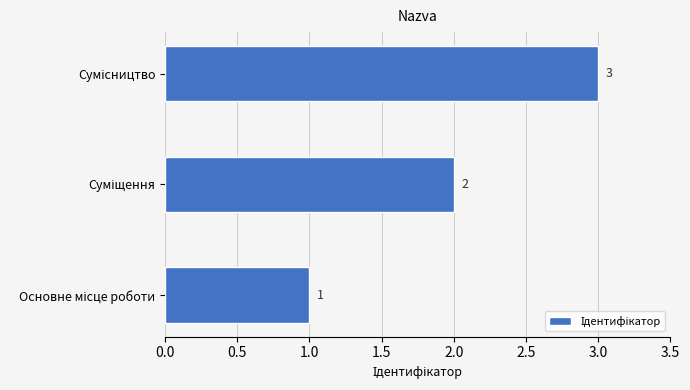

Count the values in the range 1 to 3.

3